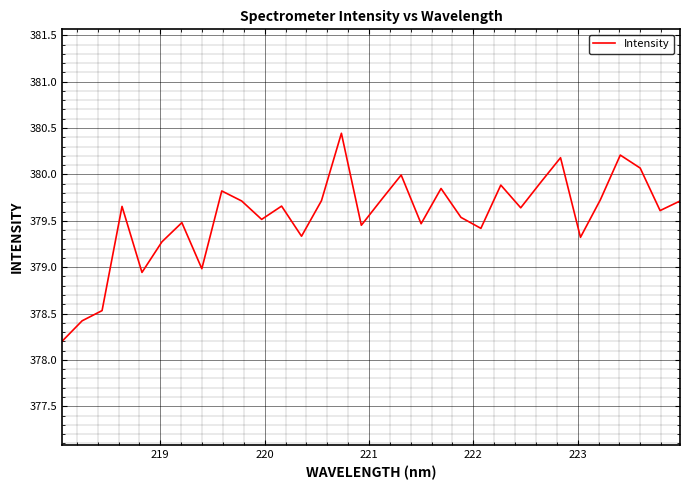

What is the difference between the maximum and minimum values?

2.2